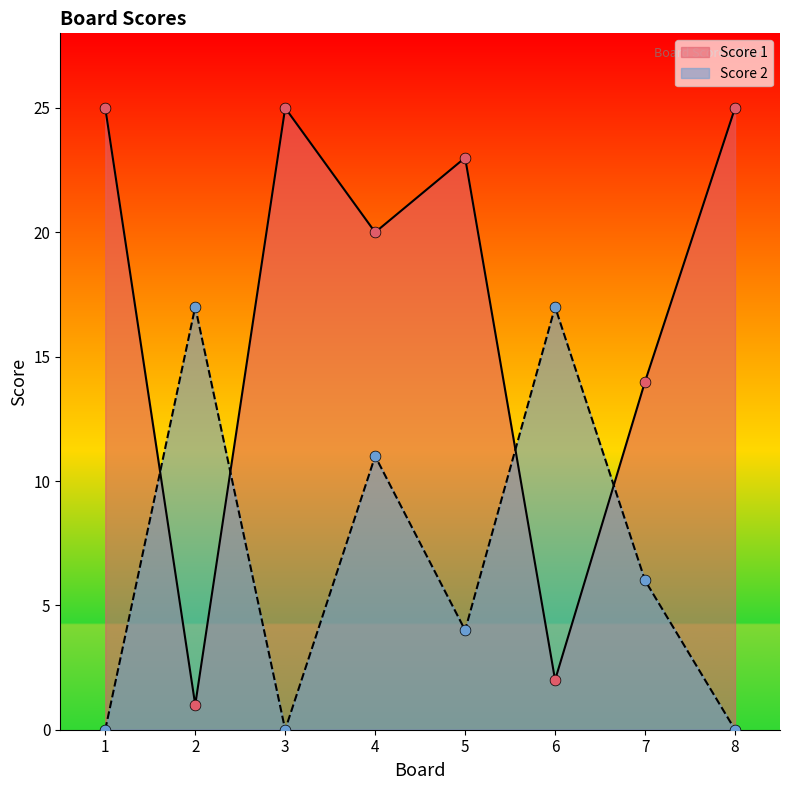

Which series has the widest spread of Y values?

Score 1